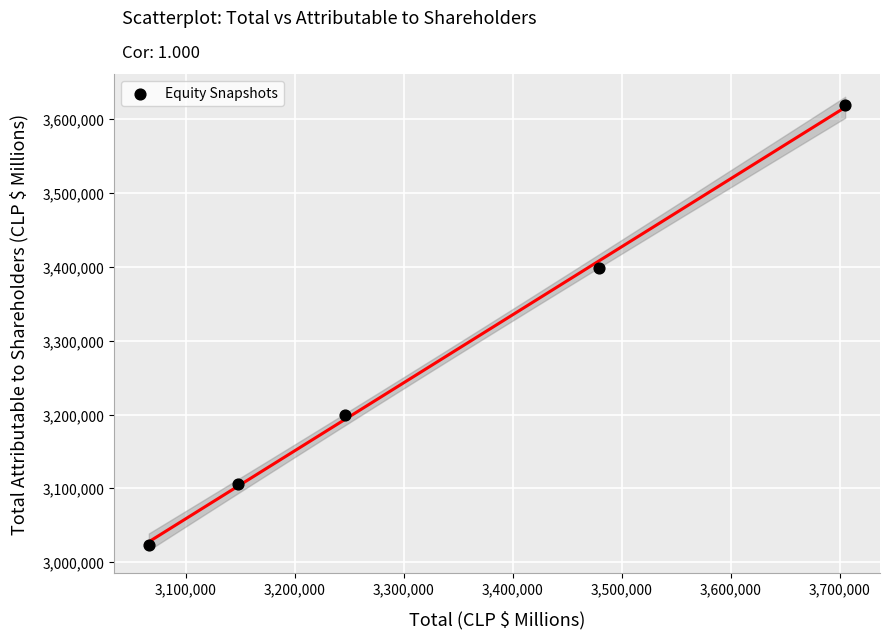

What Y value in the scatter plot is closest to 3322068?

3398870